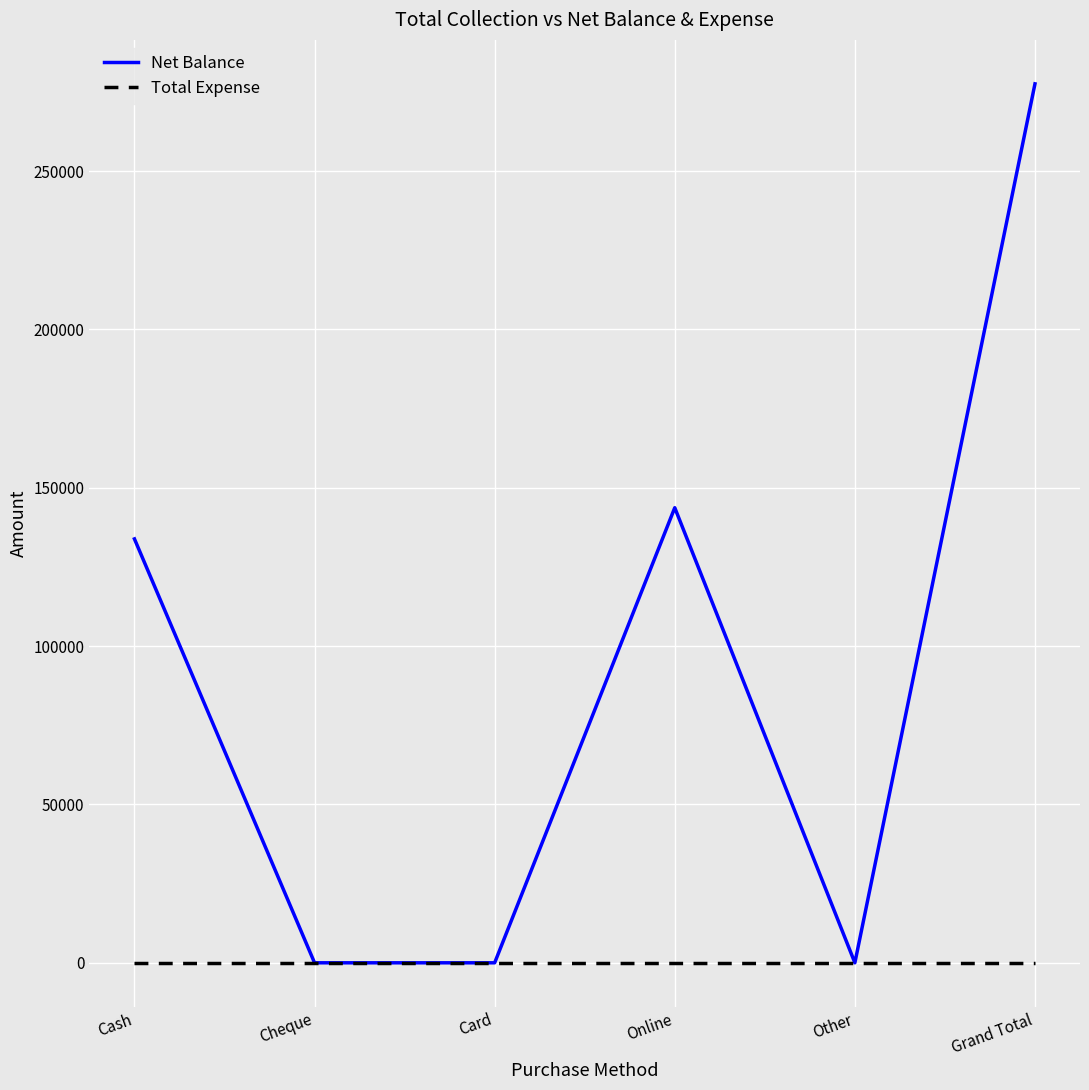

Which category has the highest value across all series?

Grand Total